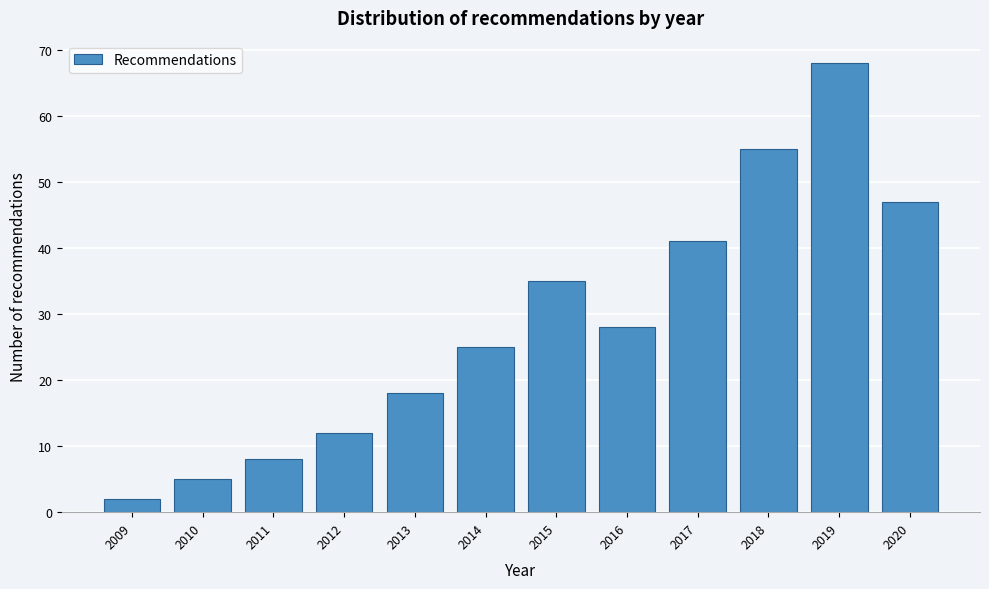

Reading right to left, what are all the values shown in this chart?

47	68	55	41	28	35	25	18	12	8	5	2